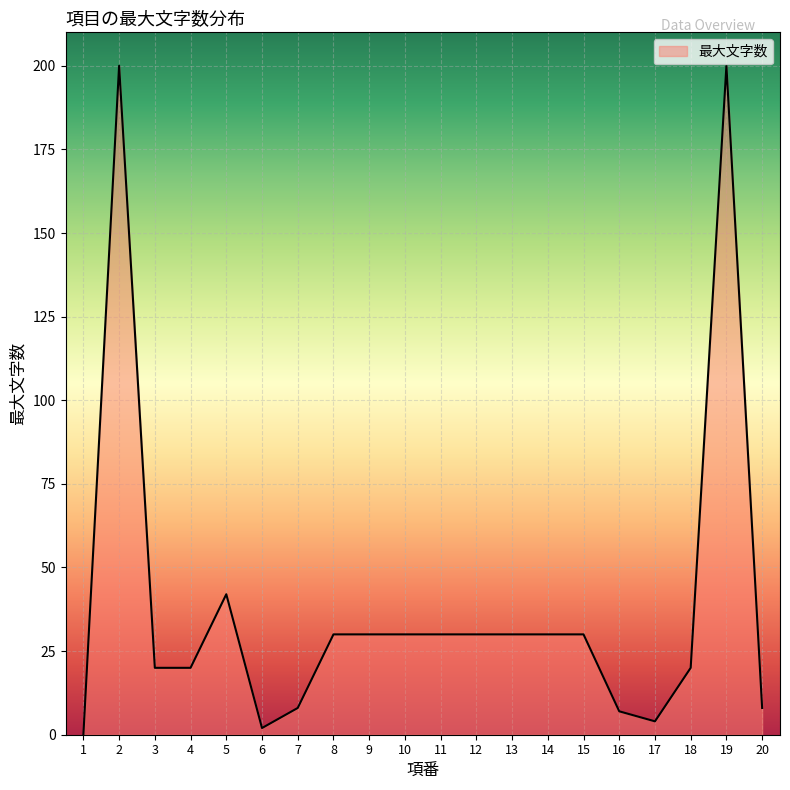

What value does the data have at 11, to the nearest 5?

30